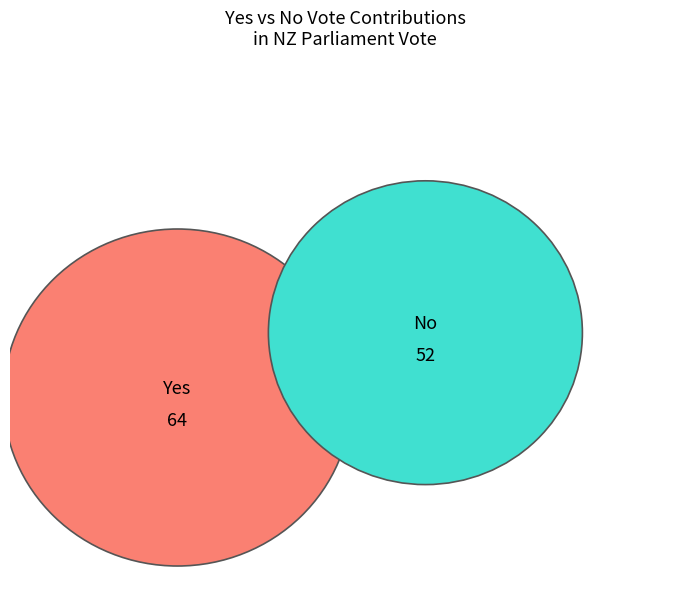

Is it true that Labour is 52% of the pie?

False